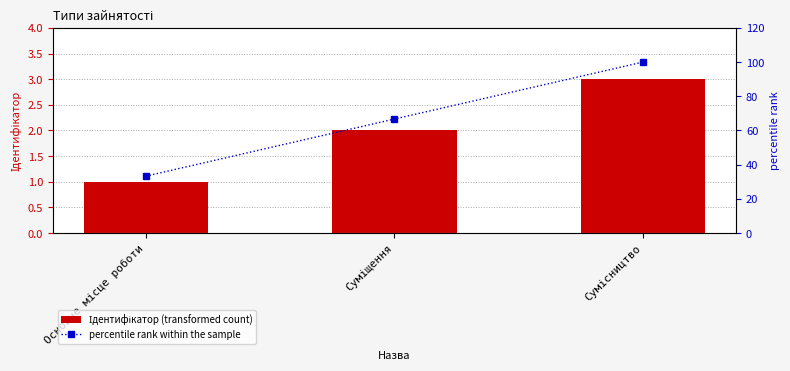

Which series has the largest range (max minus min)?

percentile rank within the sample